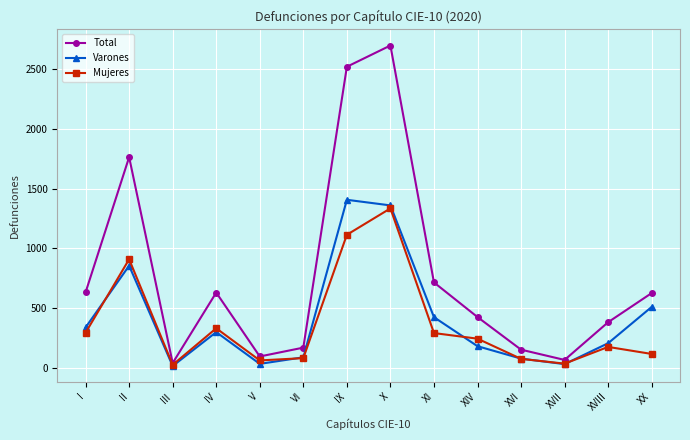

What is the label of the 1st point from the left?

I